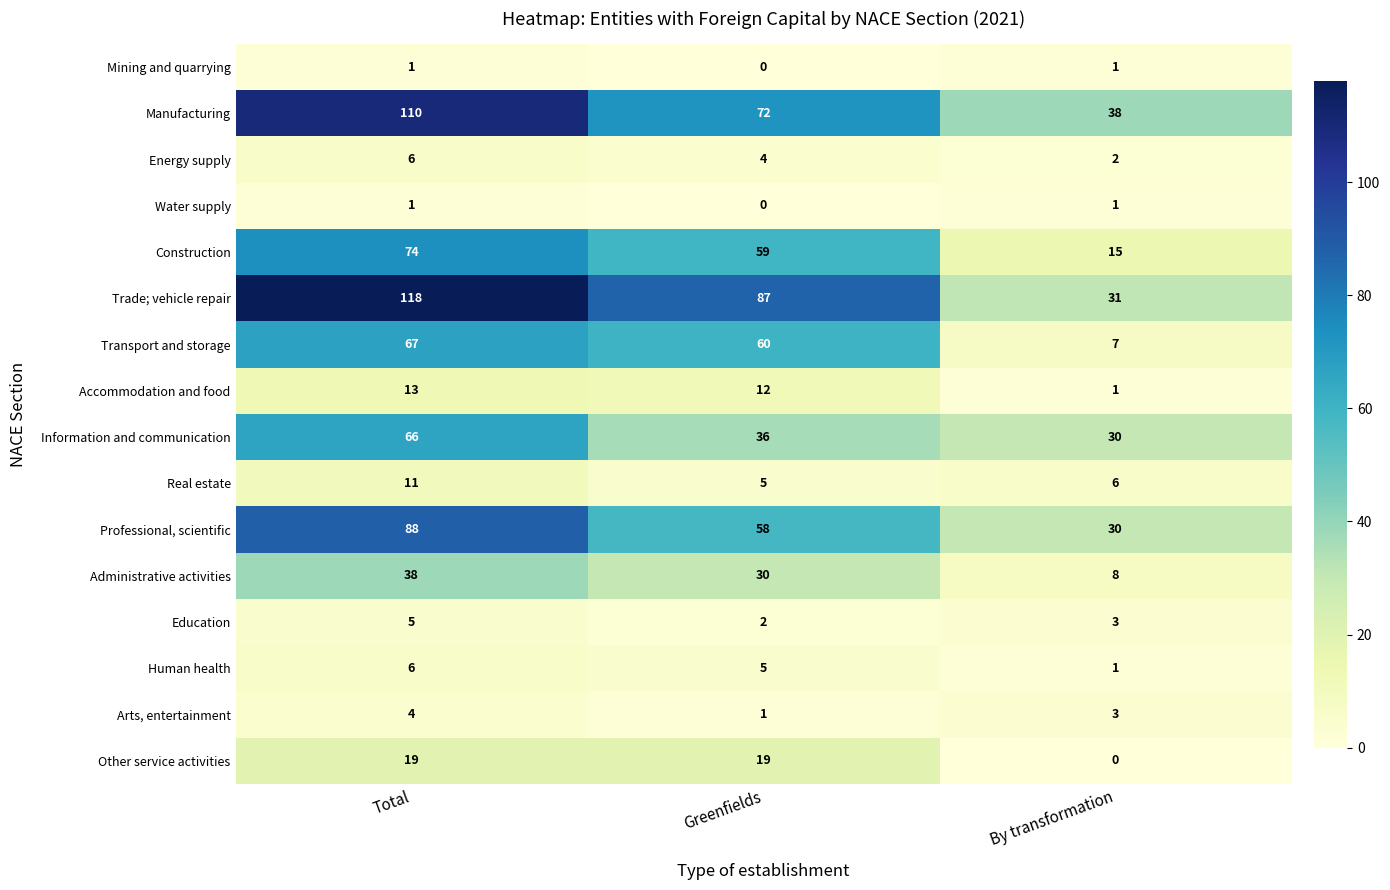

Which series has the largest total across all categories?

Trade; vehicle repair